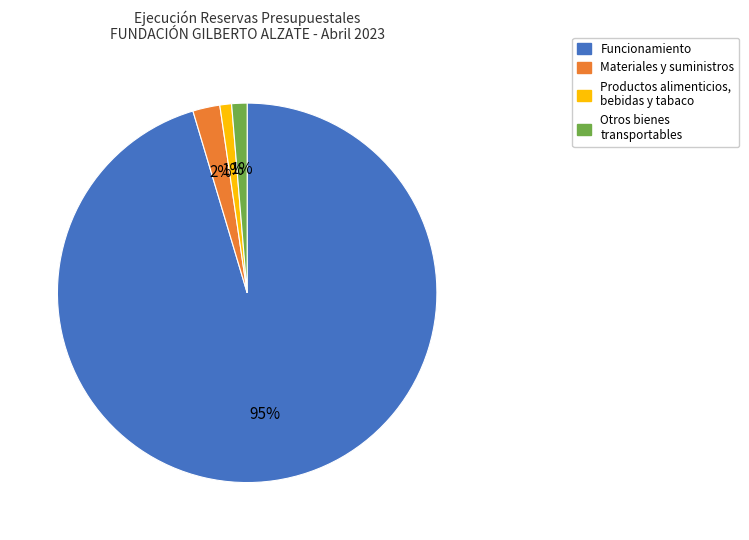

Does any single category account for the majority?

Yes